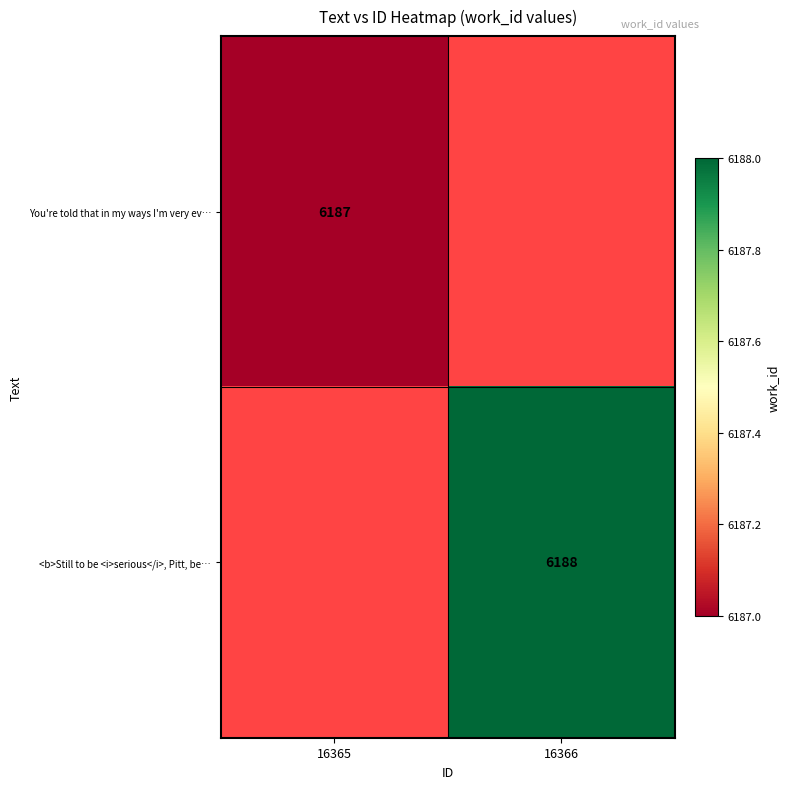

What is the greatest value displayed?

6188.0